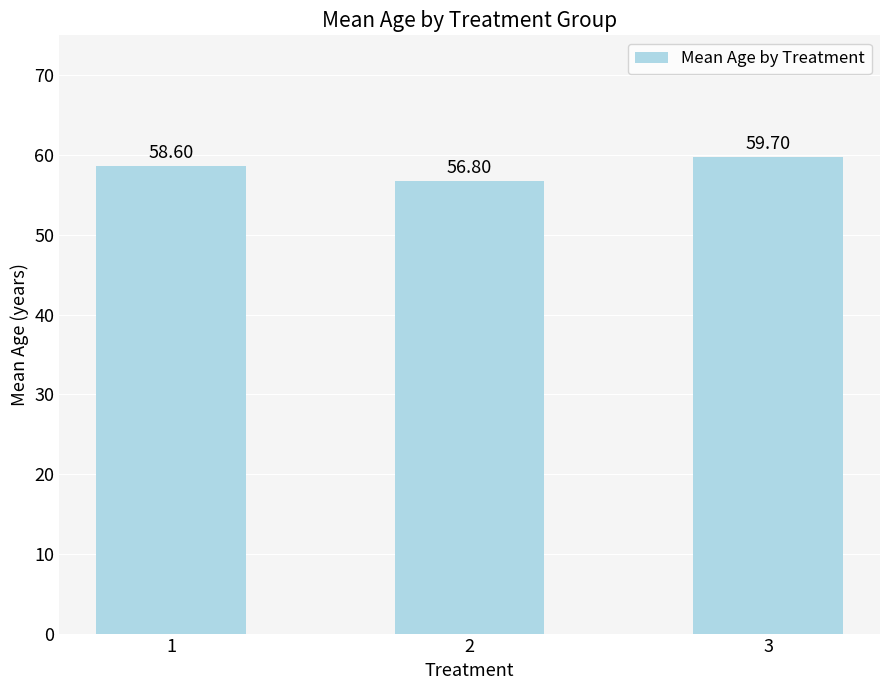

What is the change in value from 1 to 2?

-1.8